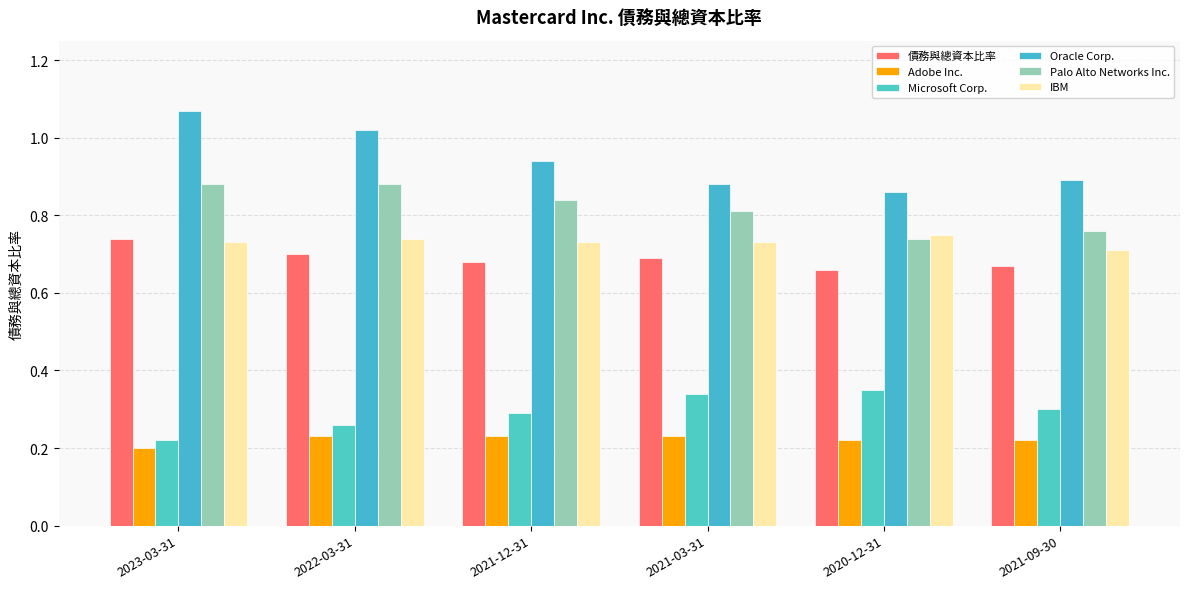

Which series has the largest total across all categories?

Oracle Corp.